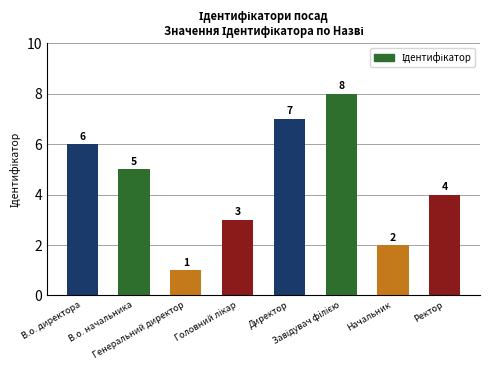

How many values are between 3 and 7?

5